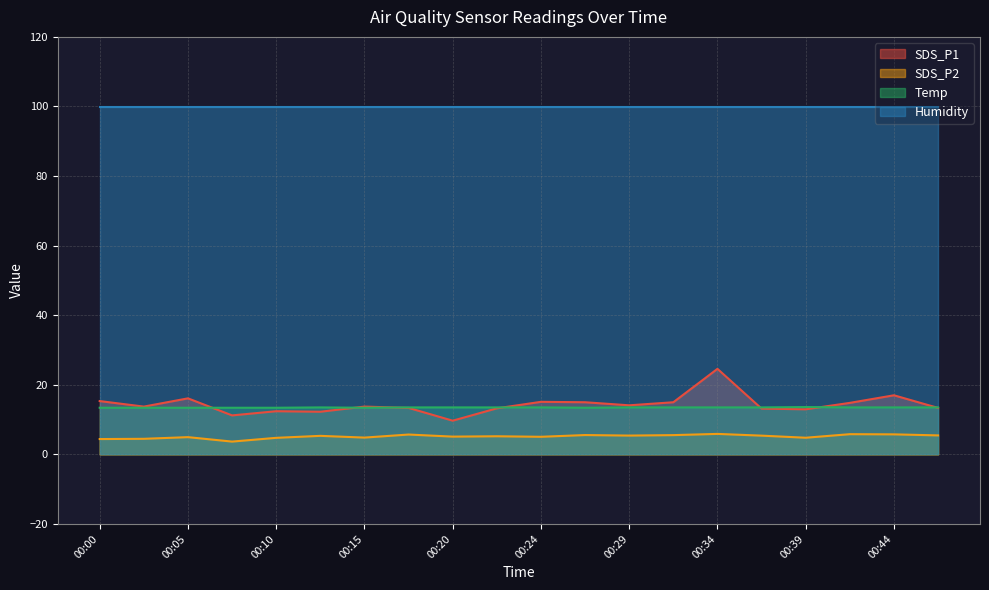

Rank the series by their maximum value, from lowest to highest.

SDS_P2, Temp, SDS_P1, Humidity